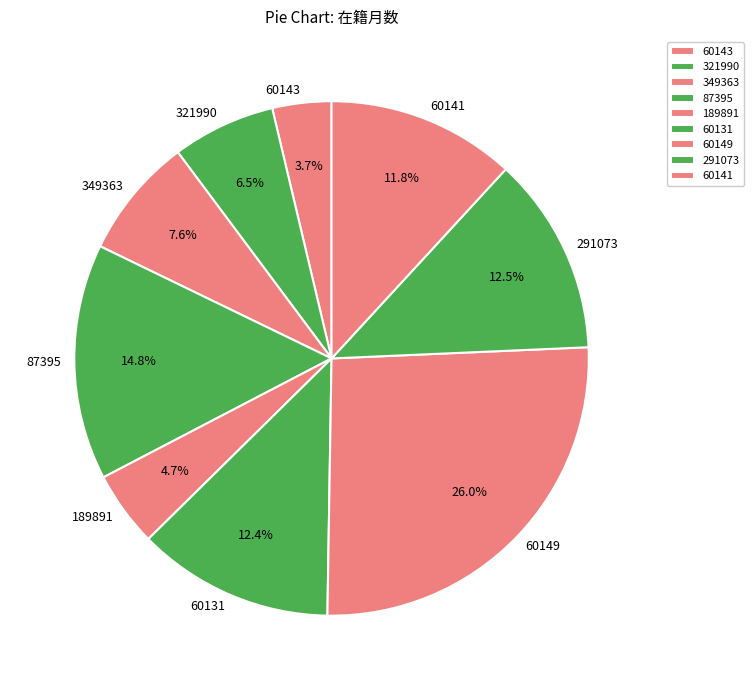

Is the sum of 321990 and 189891 greater than half?

No